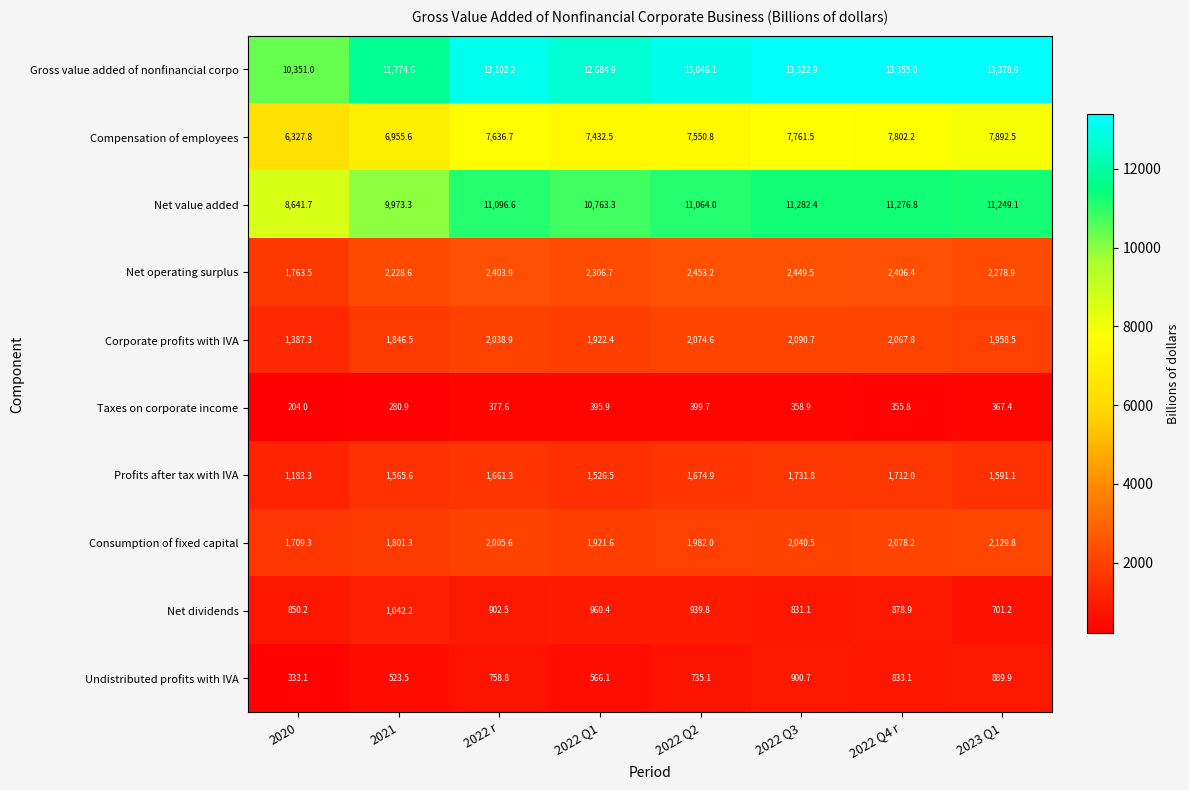

At which category is the sum across all series the highest?

2022 Q3